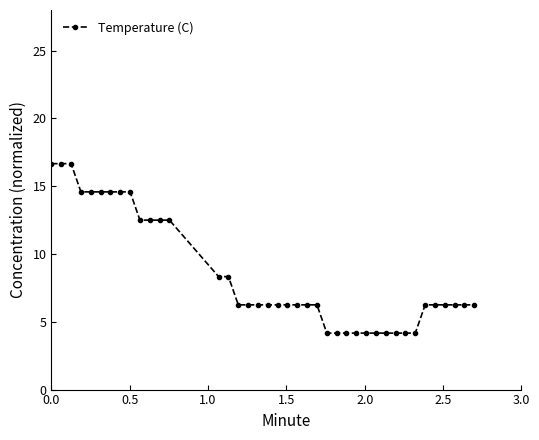

What is the maximum value shown in the chart?

16.7